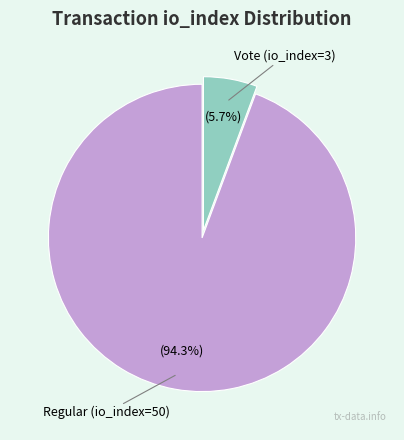

Does any single category account for the majority?

Yes